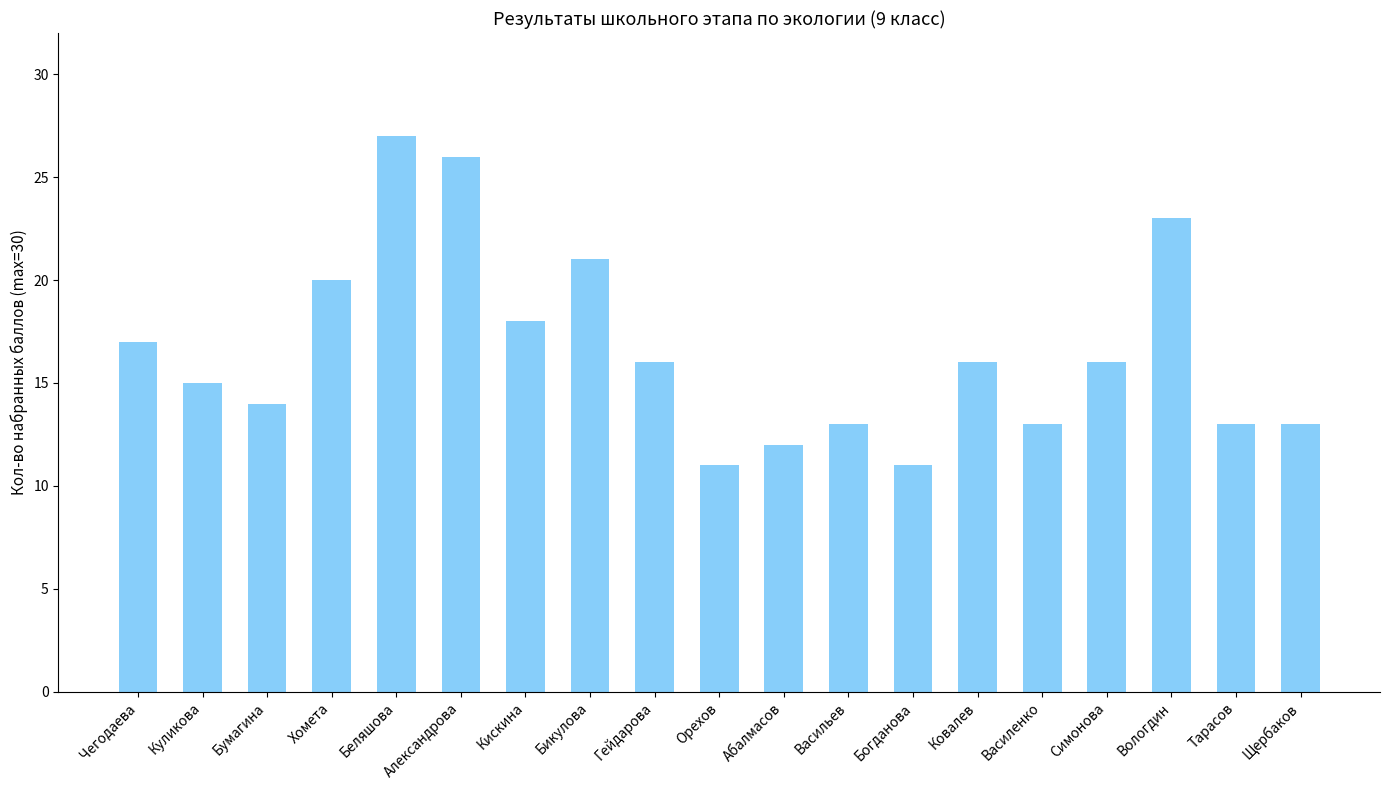

The chart shows a value of 17 at Чегодаева. True or false?

True